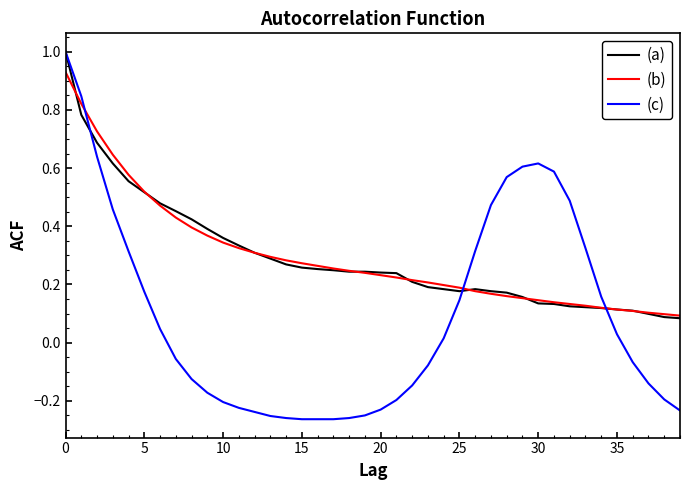

Which series has the largest range (max minus min)?

(c)